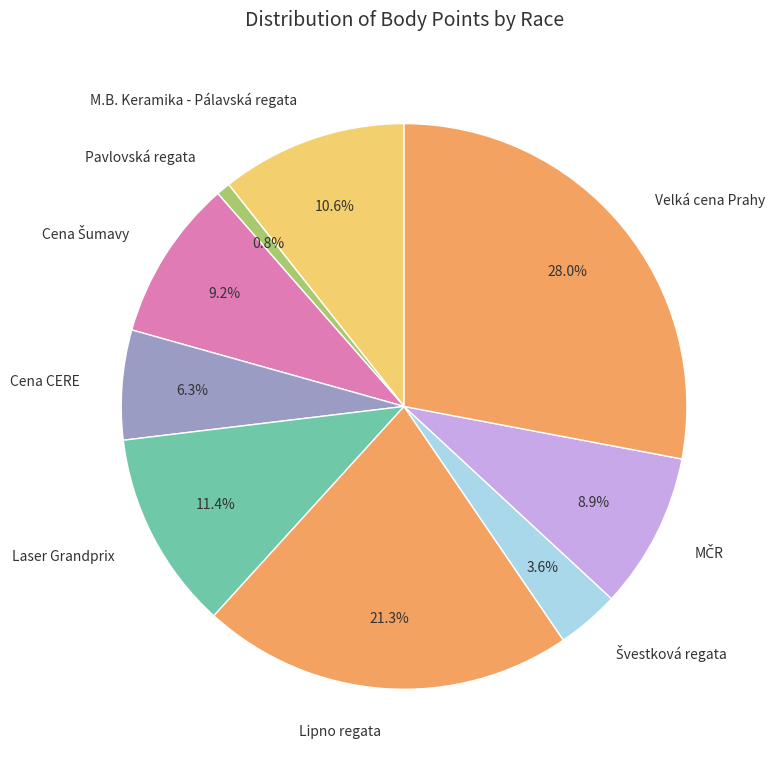

How much of the chart is everything except Lipno regata?

78.7%